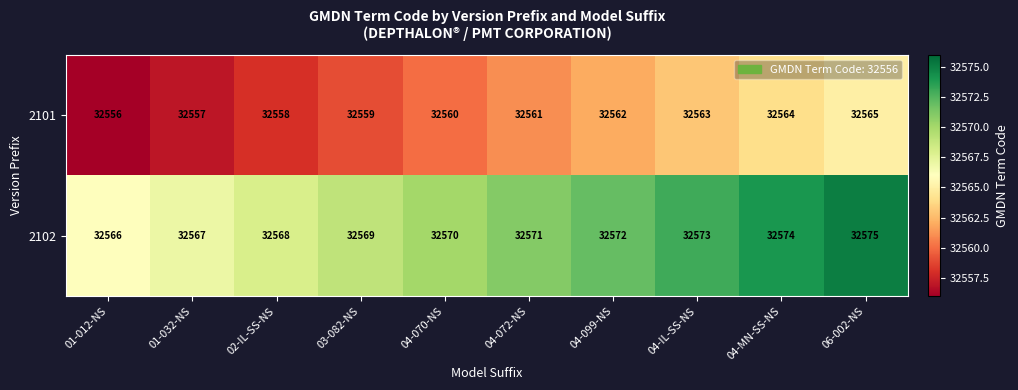

Is it true that 2102 equals 58338 at 04-MN-SS-NS?

False